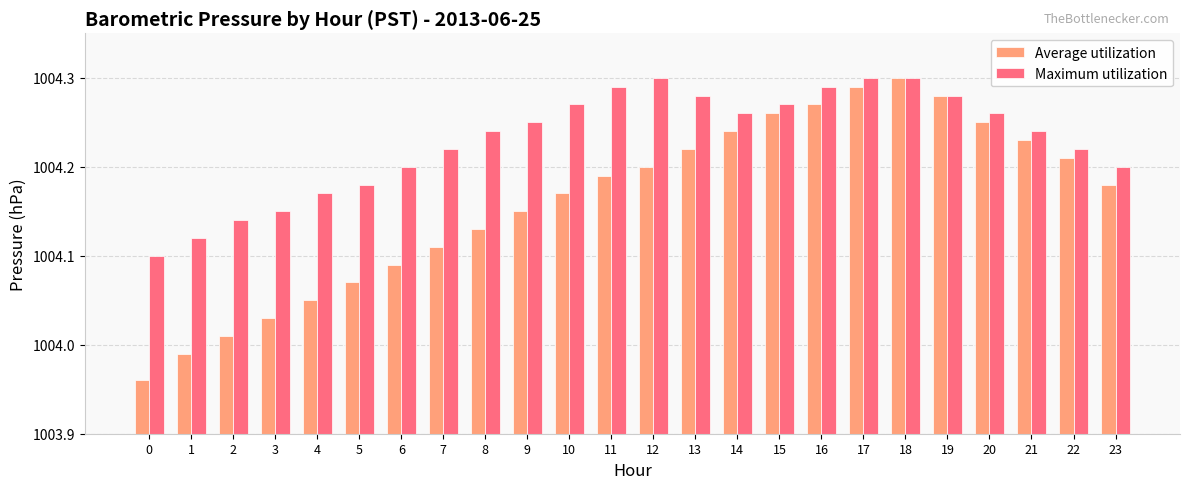

At which label does Average utilization reach its peak?

18